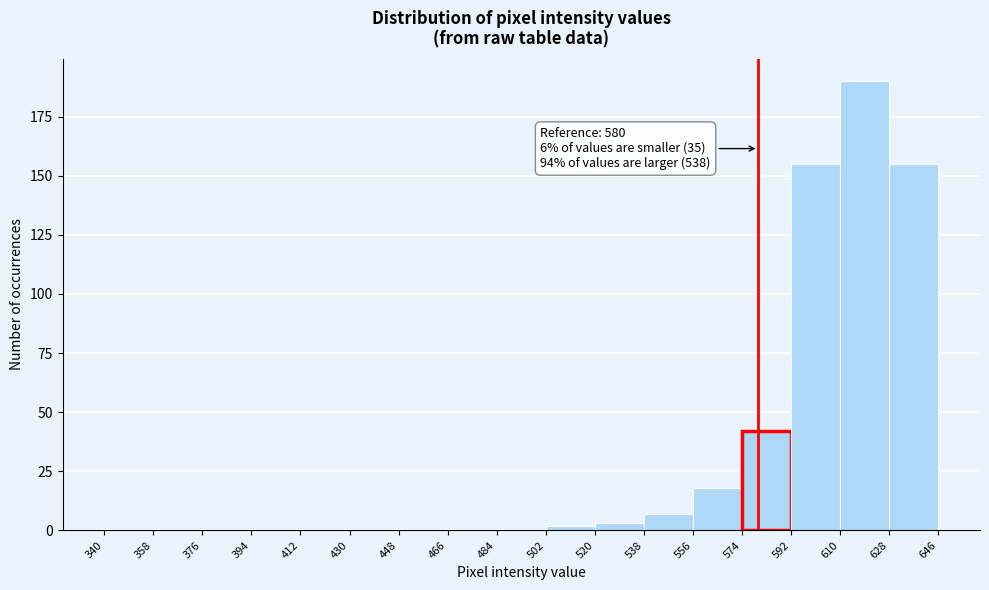

Which range on the x-axis has the tallest bar?

610 to 628